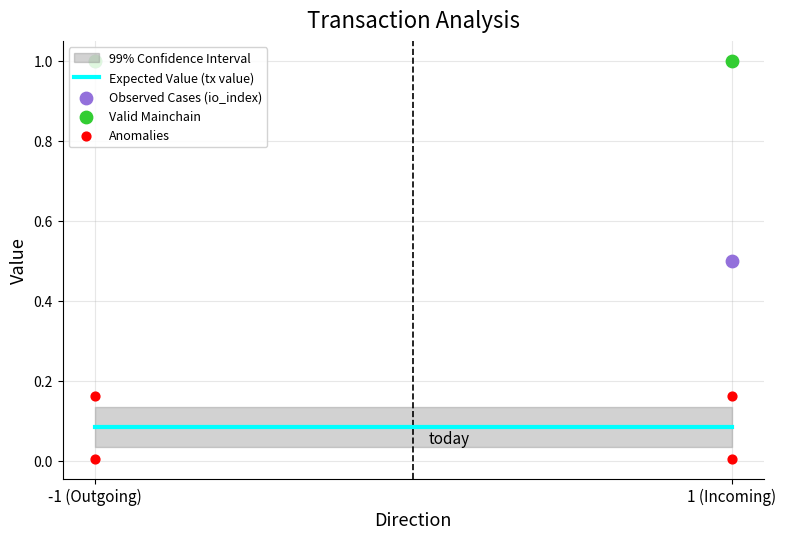

At how many categories does at least one series exceed 0?

2